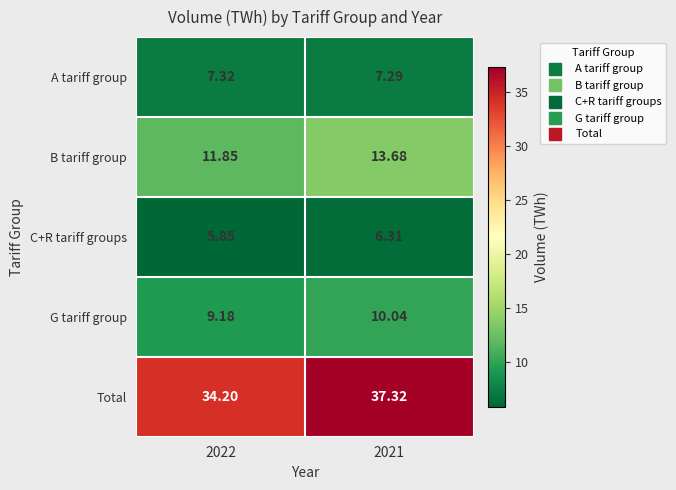

Which series changed the most between 2022 and 2021?

Total